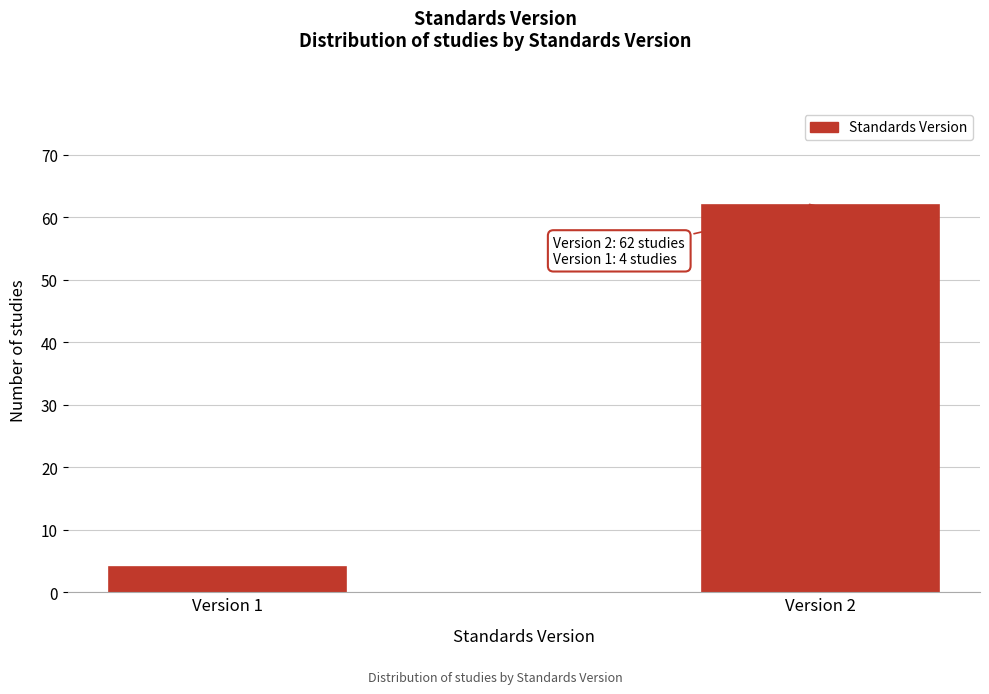

Reading right to left, transcribe all the data shown in this chart.

62	4